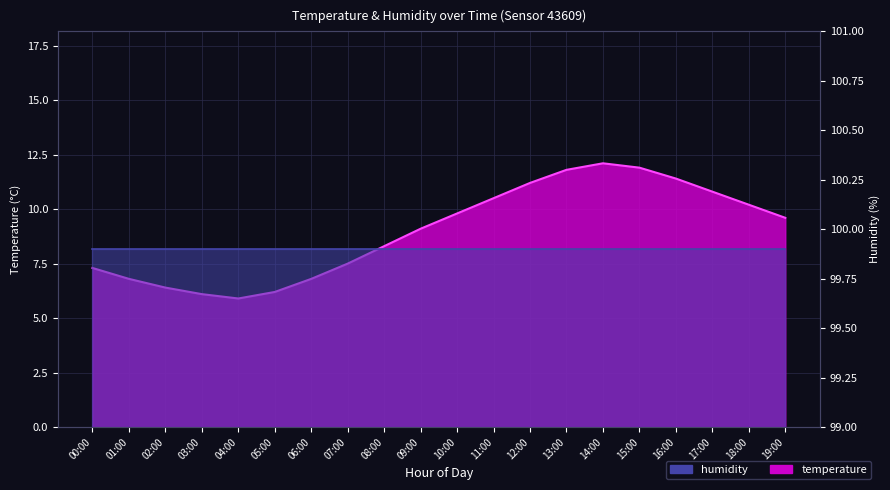

True or false: the data has more than 2 interior local peaks.

False